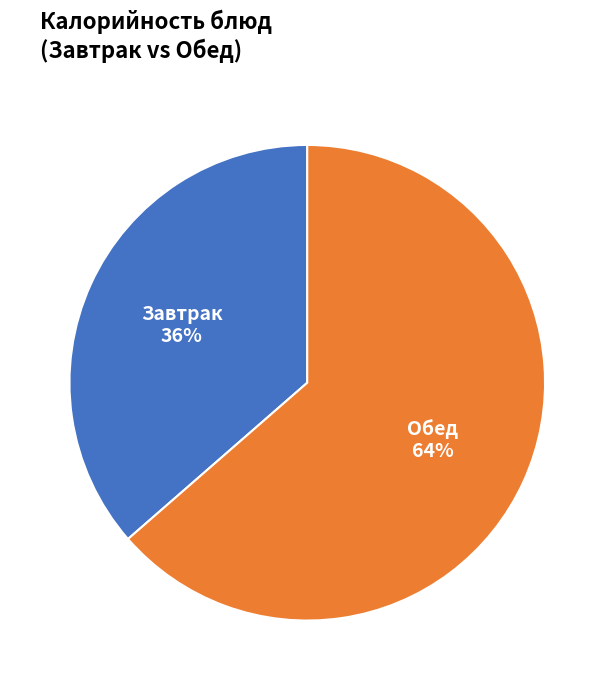

Rank the categories by value from lowest to highest.

Завтрак, Обед